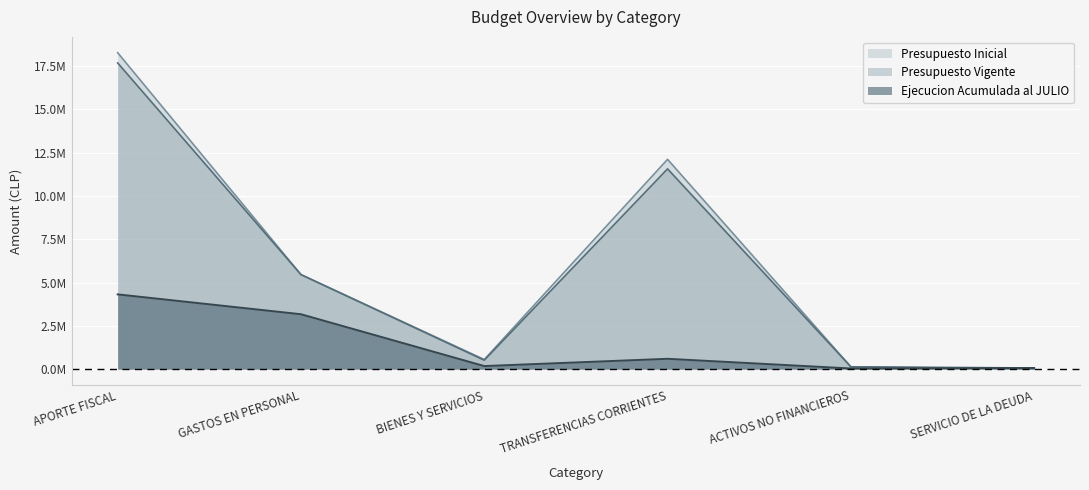

True or false: Ejecucion Acumulada al JULIO has more than 2 points higher than both neighbors.

False